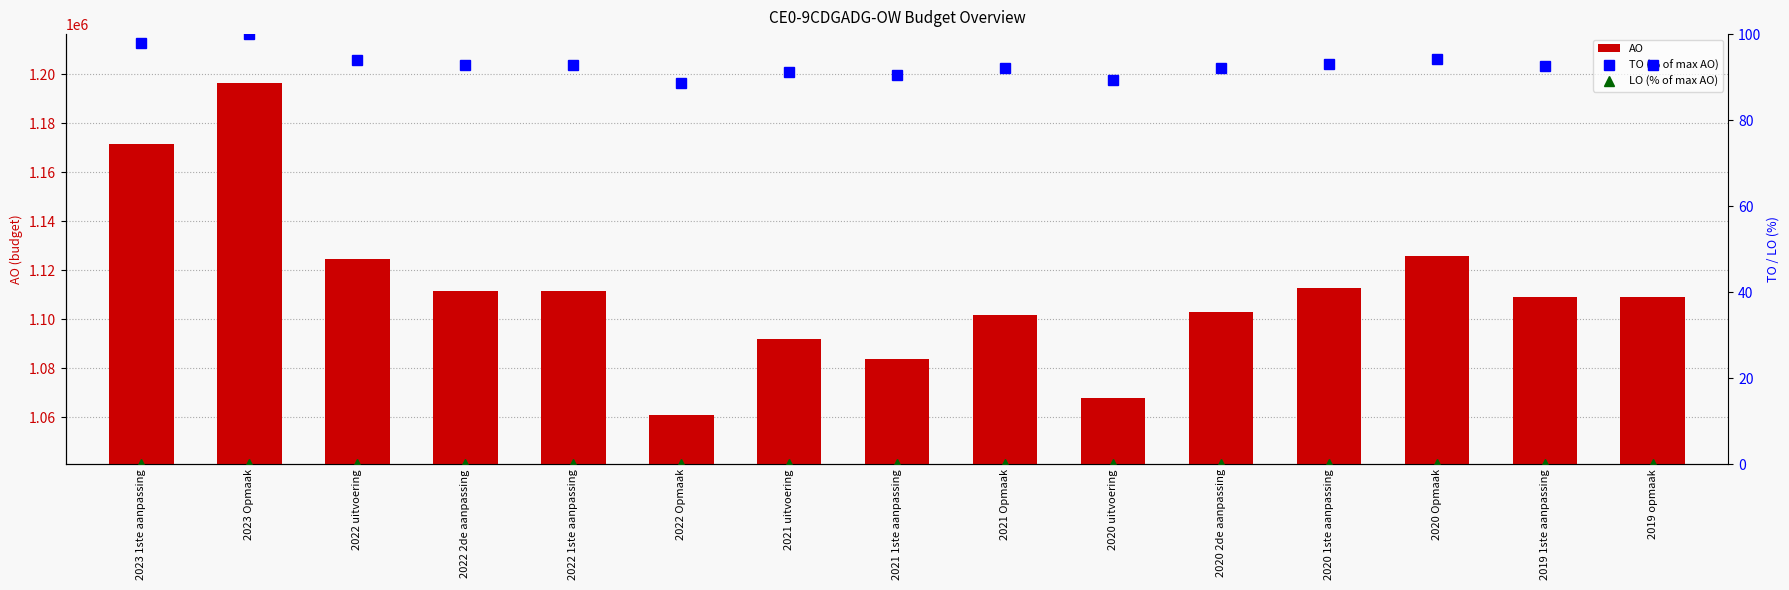

At which category is the sum across all series the highest?

2023 Opmaak